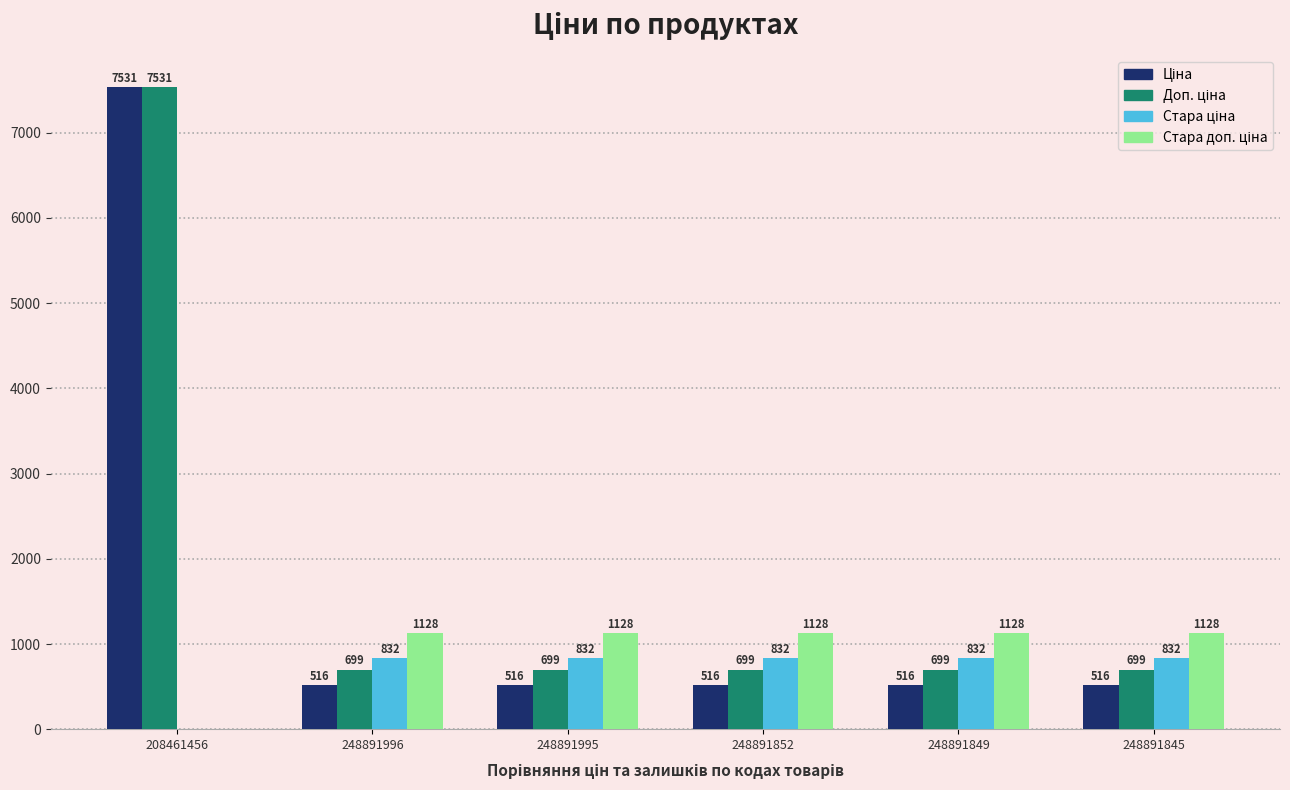

At which category is the sum across all series the highest?

208461456